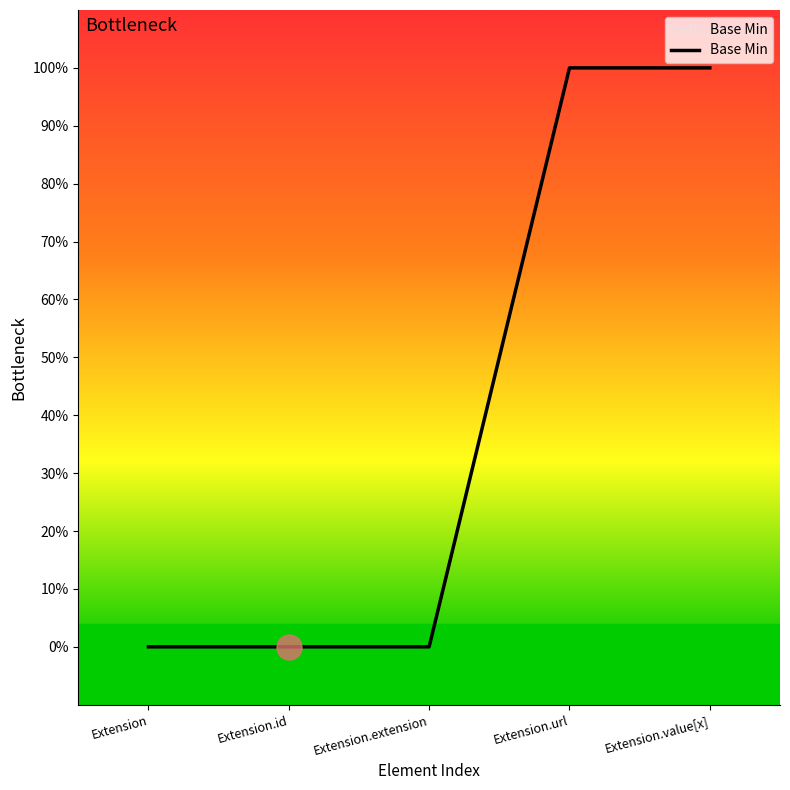

Rank the categories by value from lowest to highest.

Extension, Extension.id, Extension.extension, Extension.url, Extension.value[x]